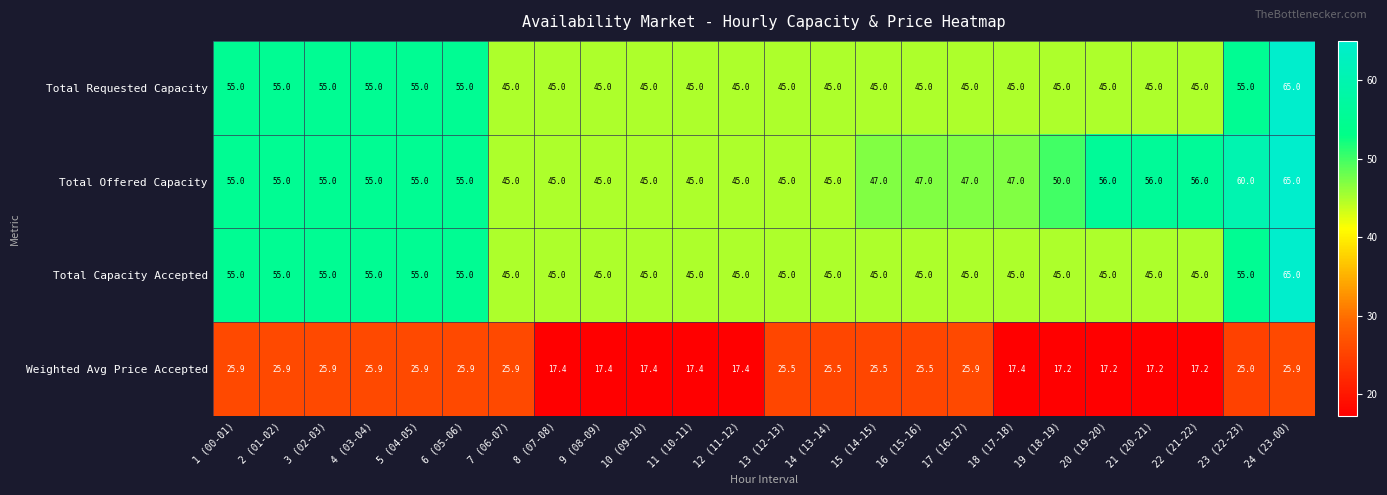

What is the approximate value of Total Offered Capacity at 10 (09-10)?

45.0